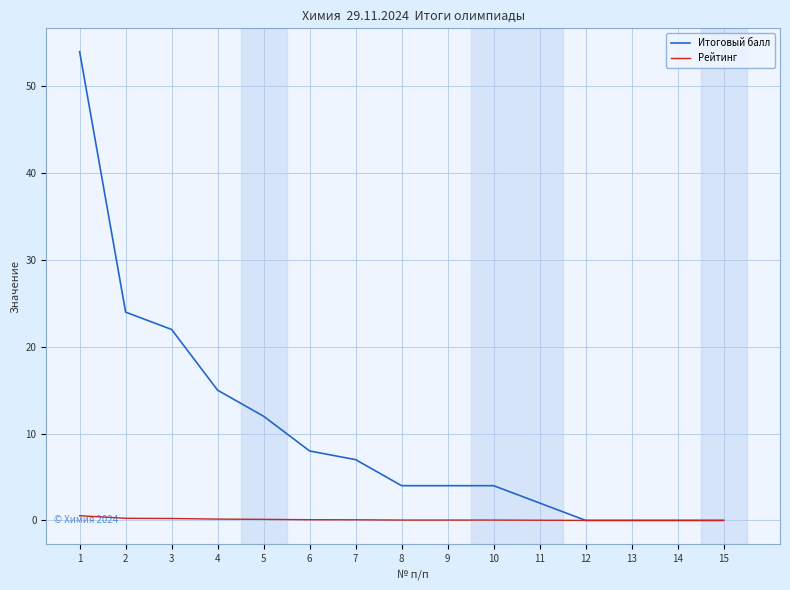

Which series has the largest range (max minus min)?

Итоговый балл